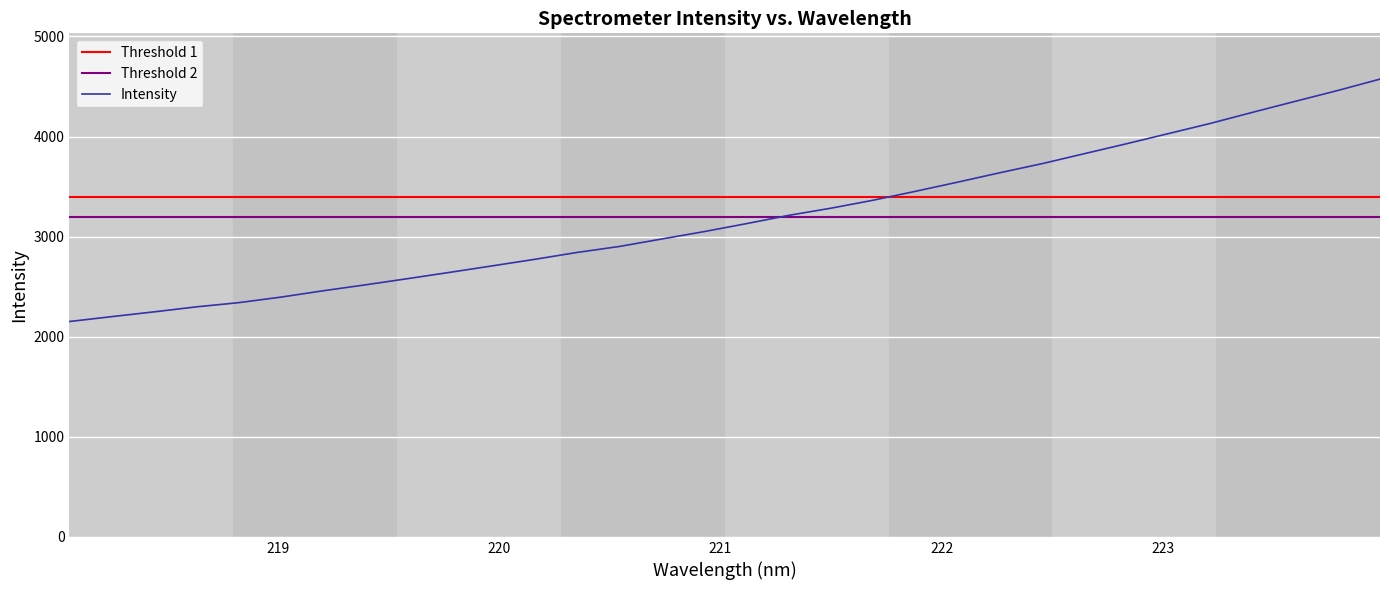

Is this an area chart (filled region under the line)?

No